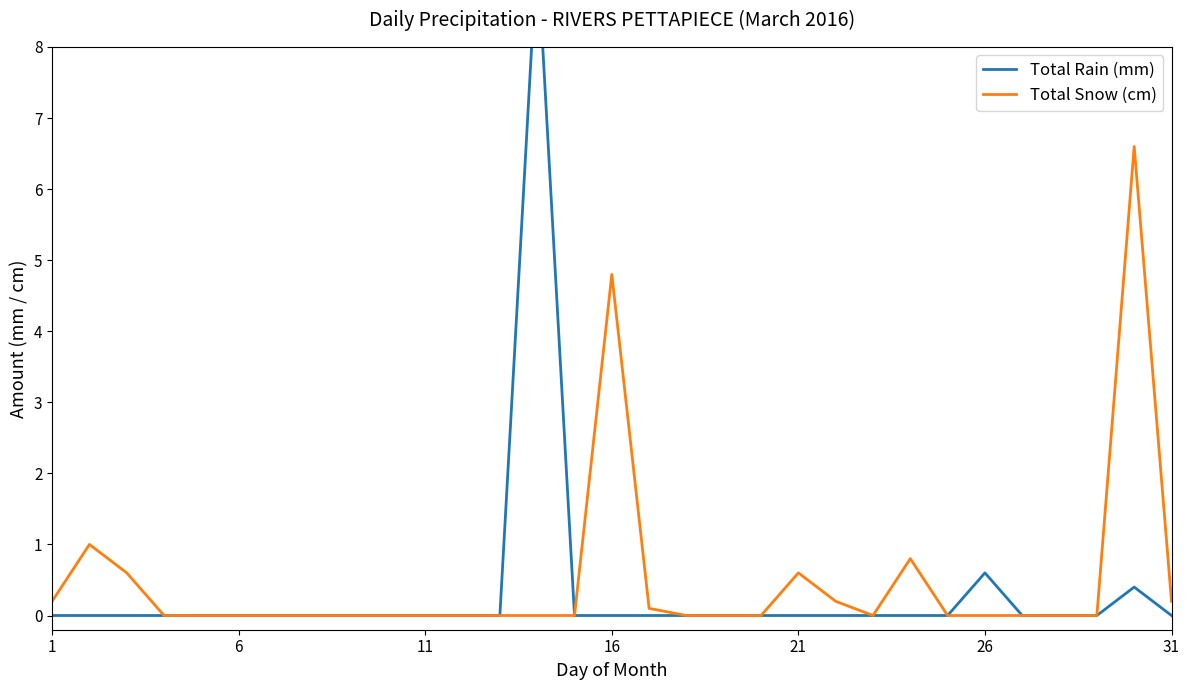

The value of Total Snow (cm) at 14 is -4.2. True or false?

False